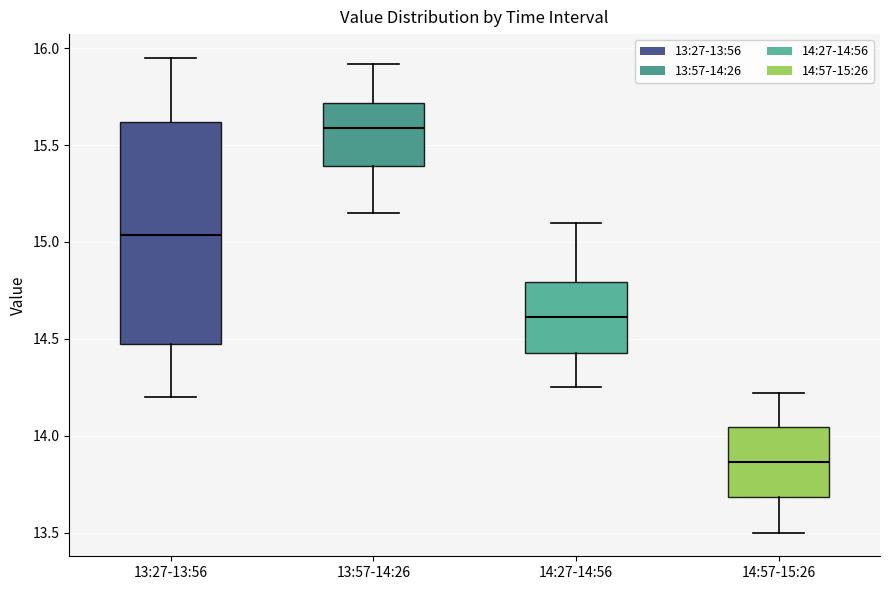

Comparing the boxes themselves (not the whiskers), which one is the tallest?

13:27-13:56